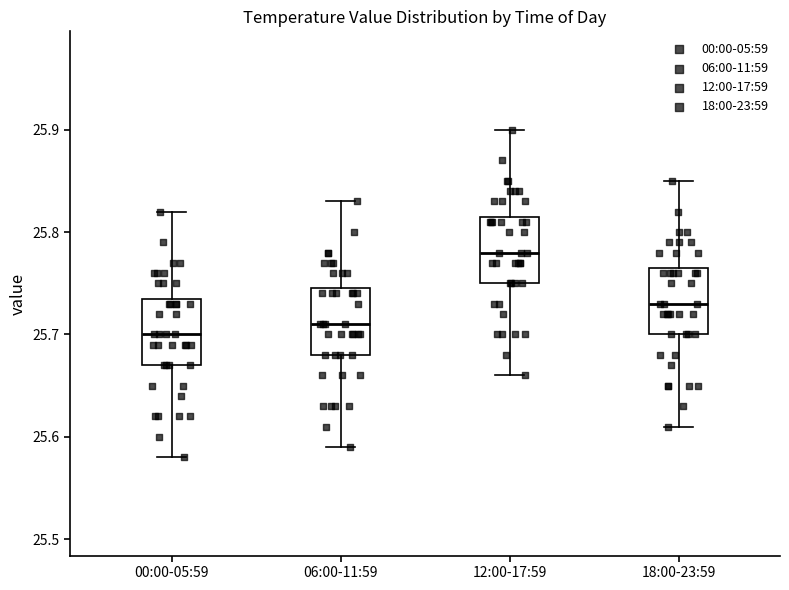

Reading left to right, read every box against the y-axis: the position of its median line, the range the box covers, and the ends of its whiskers. The values are not printed on the chart, so give them approximately, as read against the axis.

00:00-05:59: median 25.70, box 25.67 to 25.74, whiskers 25.58 to 25.82
06:00-11:59: median 25.71, box 25.68 to 25.75, whiskers 25.59 to 25.83
12:00-17:59: median 25.78, box 25.75 to 25.82, whiskers 25.66 to 25.90
18:00-23:59: median 25.73, box 25.70 to 25.77, whiskers 25.61 to 25.85